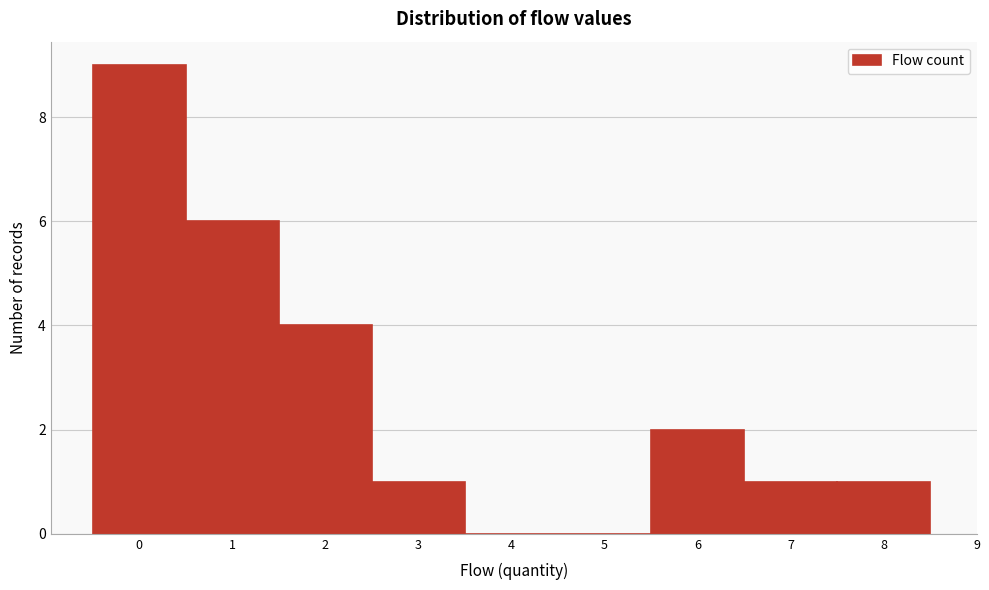

Over which range of the x-axis is the bar tallest?

-0.5 to 0.5